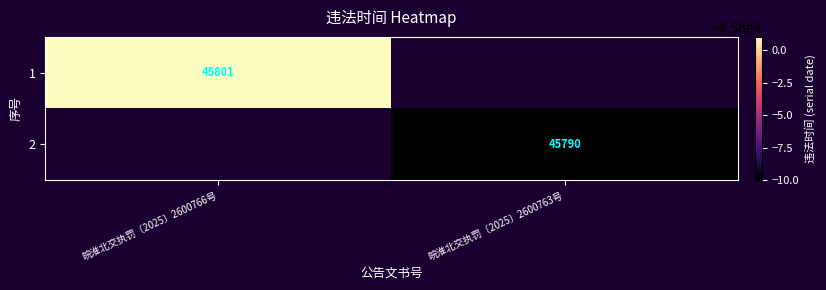

The 2 series shows 45790 at 皖淮北交执罚〔2025〕2600763号. True or false?

True